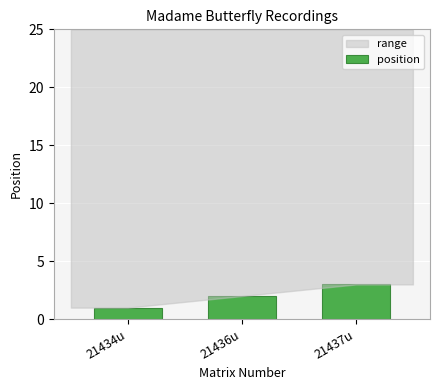

Read the value at 21437u.

3